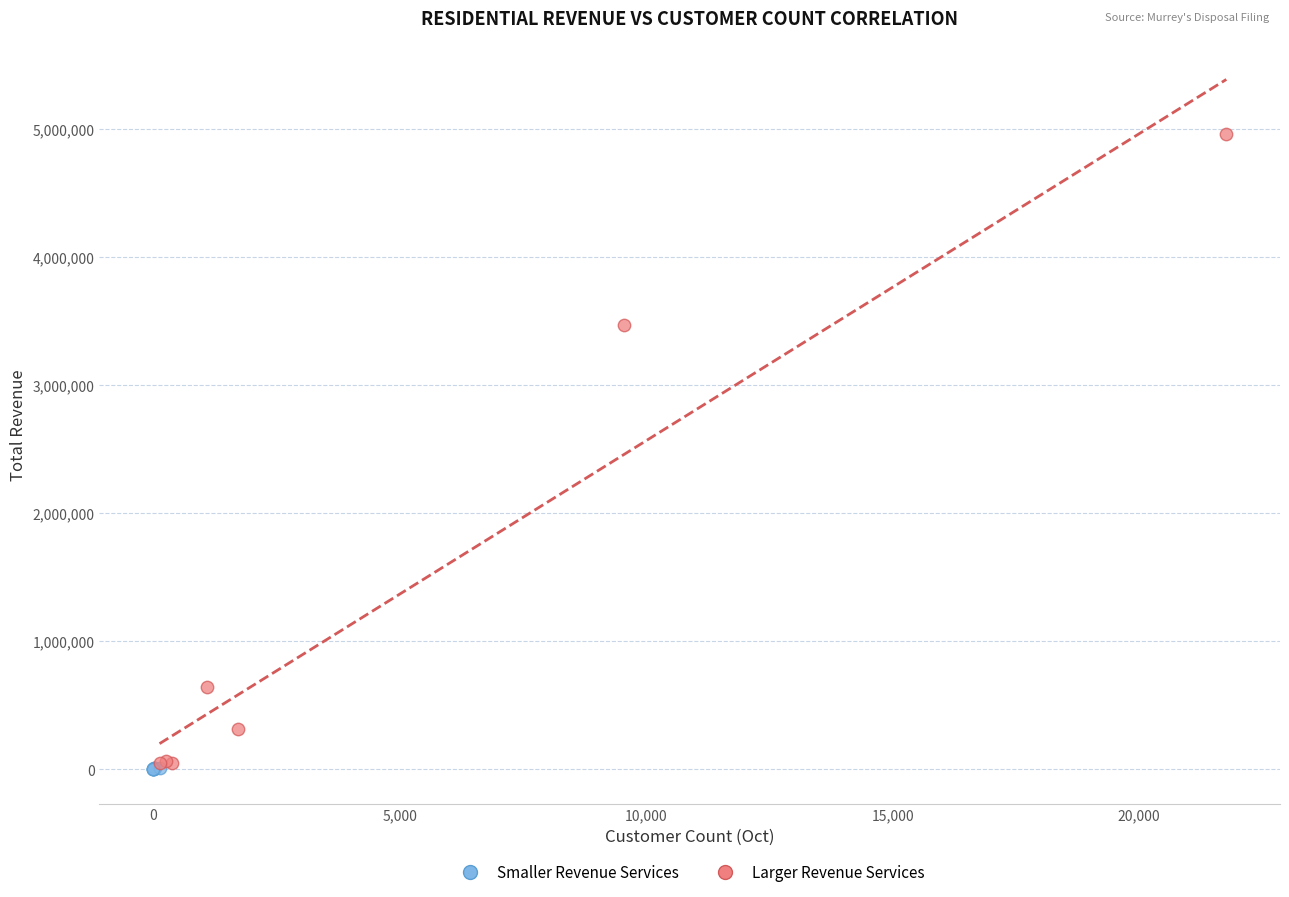

Which series has the largest Y range (max minus min)?

Larger Revenue Services